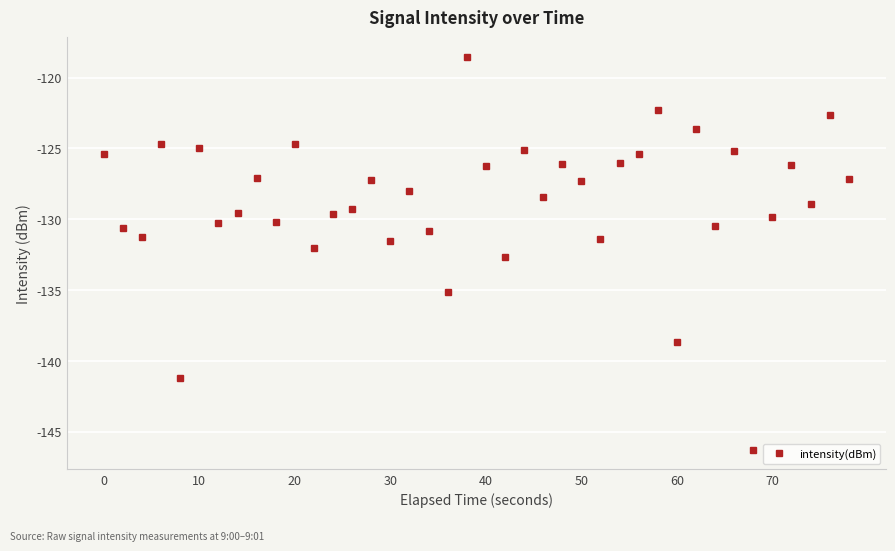

What is the minimum value shown in the chart?

-146.3